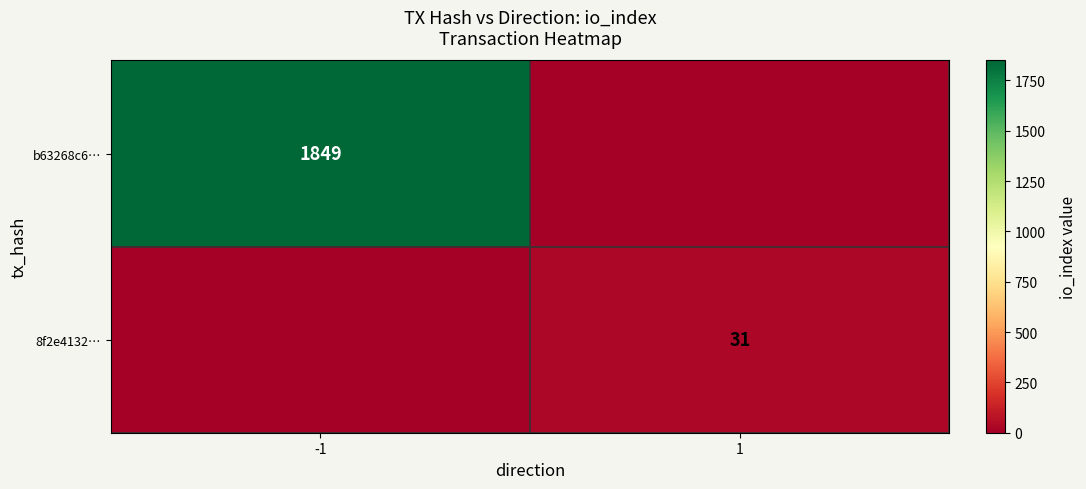

True or false: 8f2e4132… has a value of 31 at 1.

True